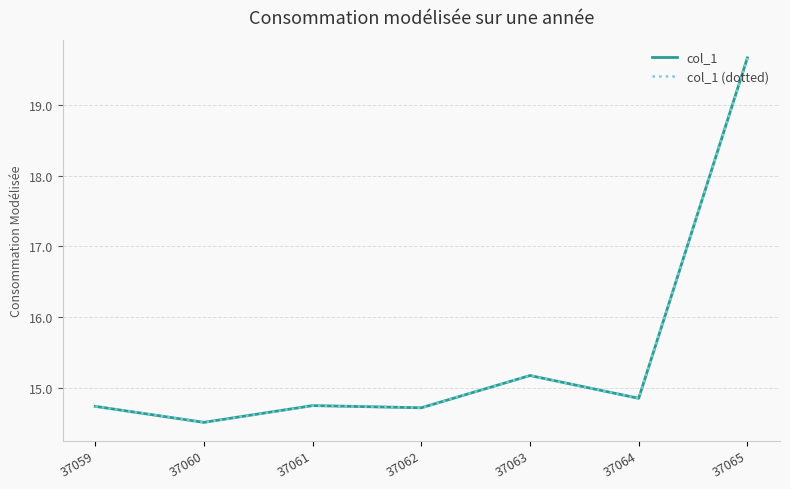

True or false: col_1 (dotted) and col_1 intersect in this chart.

False